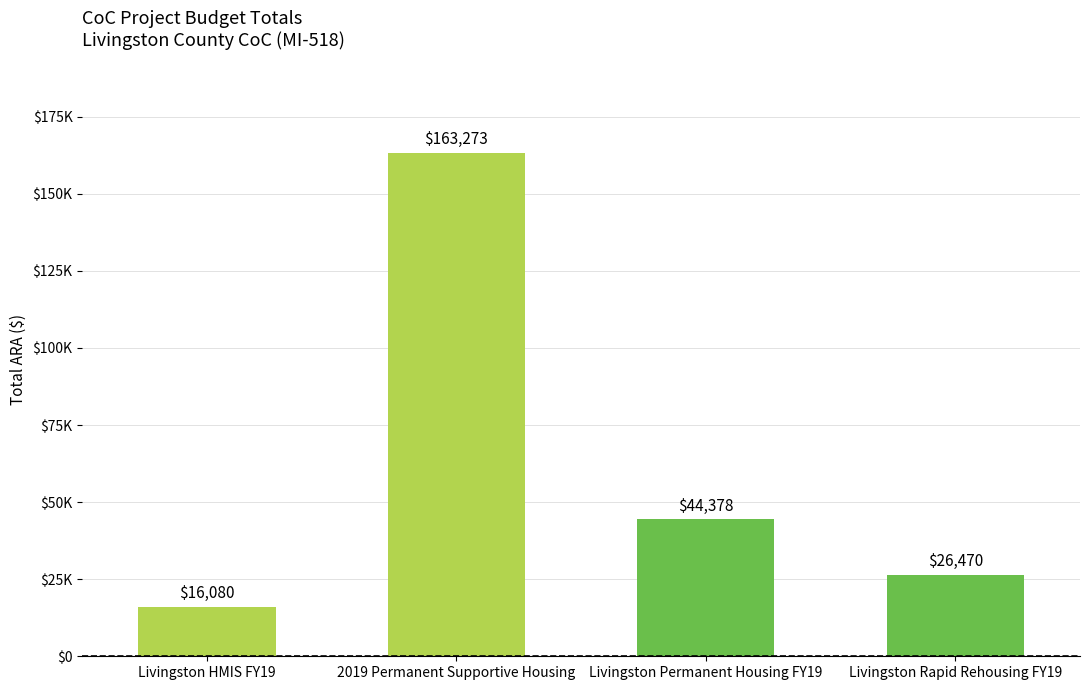

Reading right to left, list all the values displayed in this chart.

Livingston Rapid Rehousing FY19=26470	Livingston Permanent Housing FY19=44378	2019 Permanent Supportive Housing=163273	Livingston HMIS FY19=16080